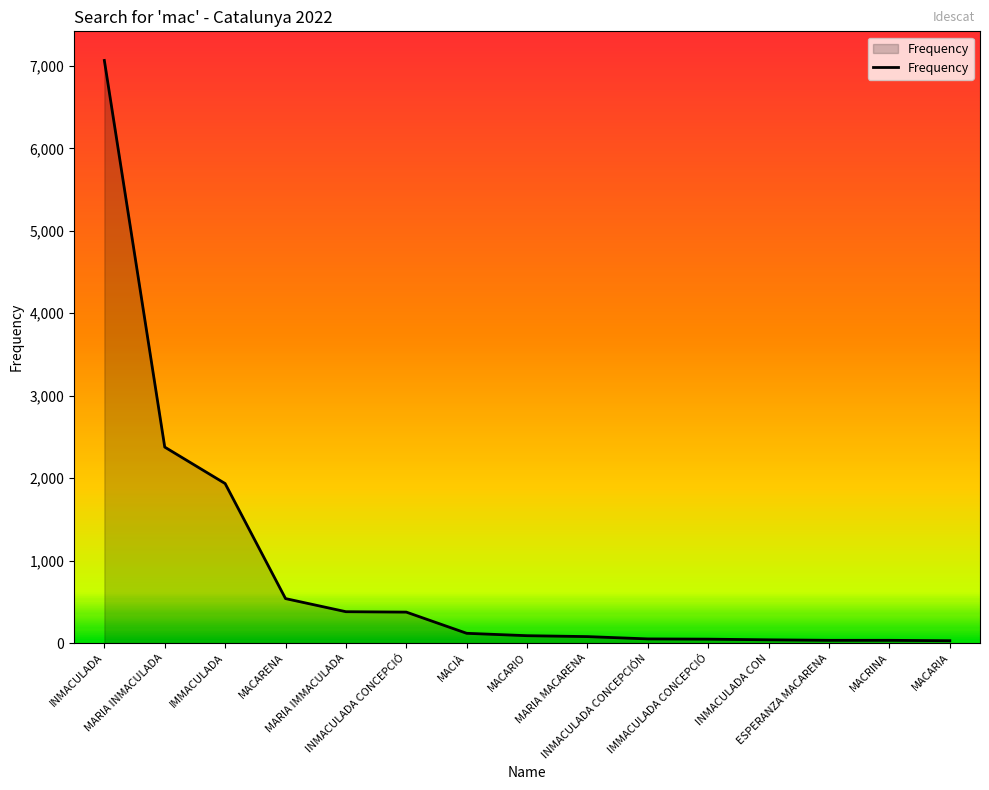

Which label corresponds to the smallest value in the chart?

MACARIA